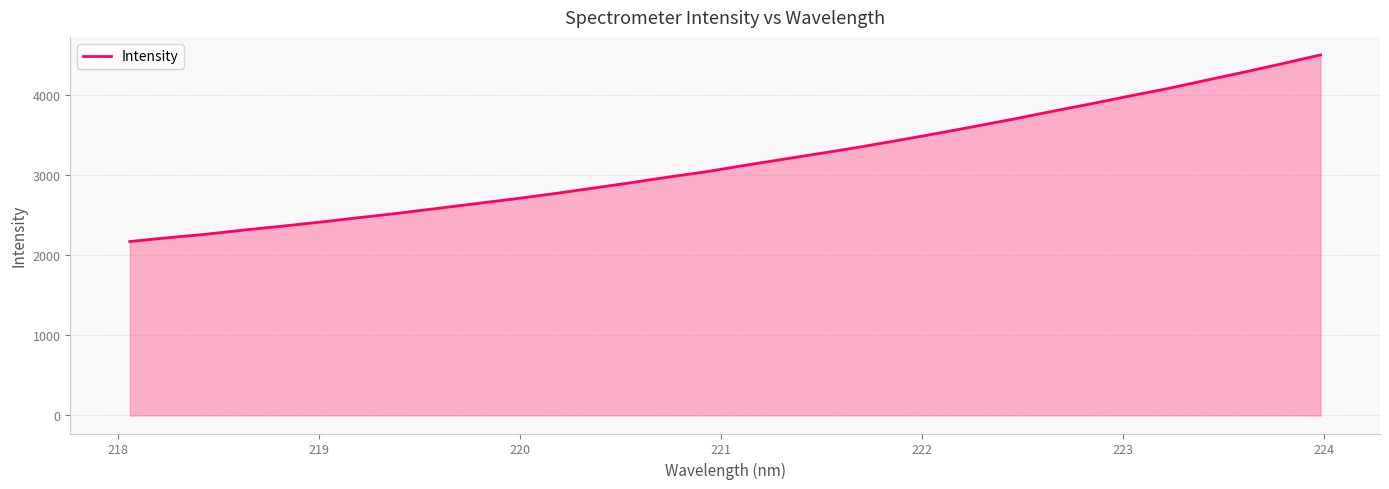

What is the smallest value displayed?

2168.2